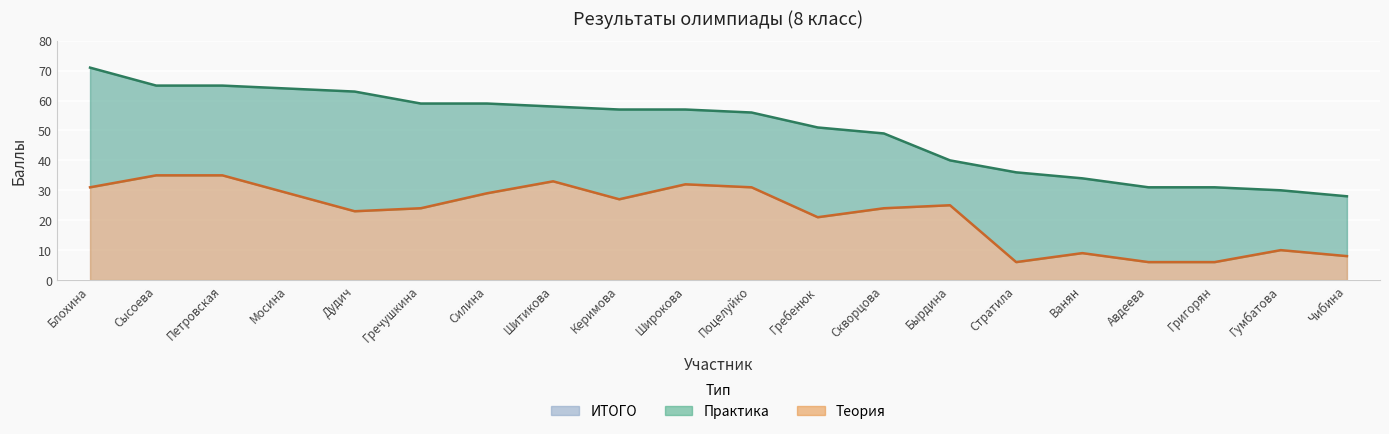

Reading left to right, extract all data points from this chart.

31	35	35	29	23	24	29	33	27	32	31	21	24	25	6	9	6	6	10	8